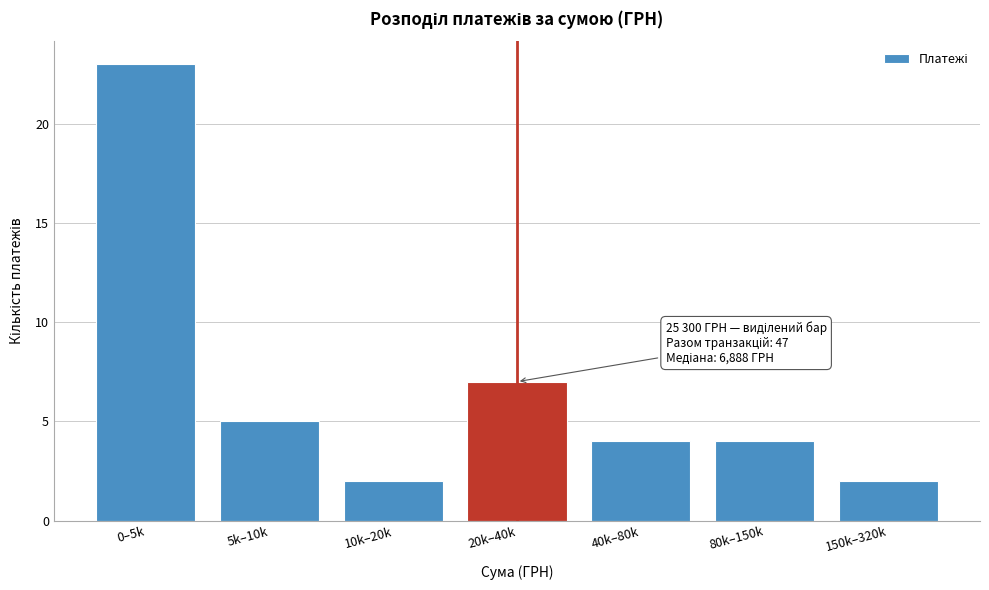

Reading right to left, what are all the values shown in this chart?

150k–320k=2	80k–150k=4	40k–80k=4	20k–40k=7	10k–20k=2	5k–10k=5	0–5k=23